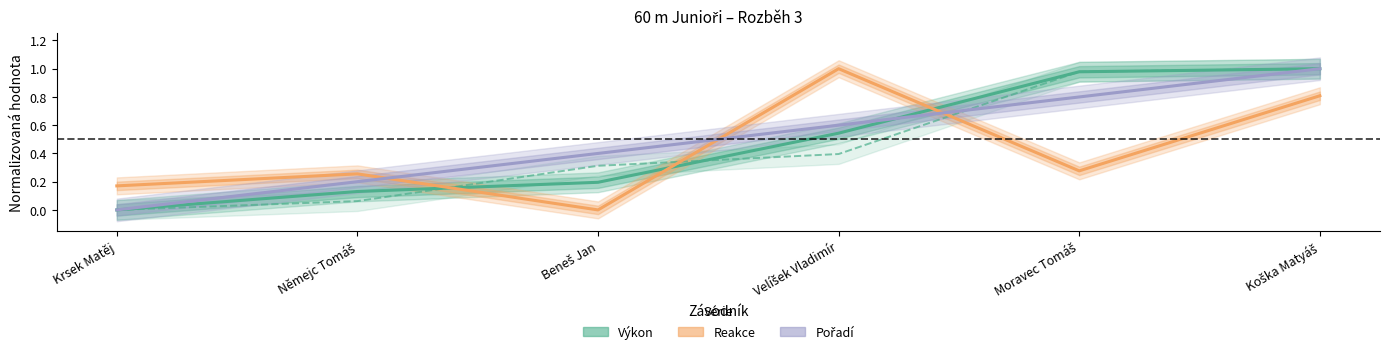

What position from the left is Moravec Tomáš?

5